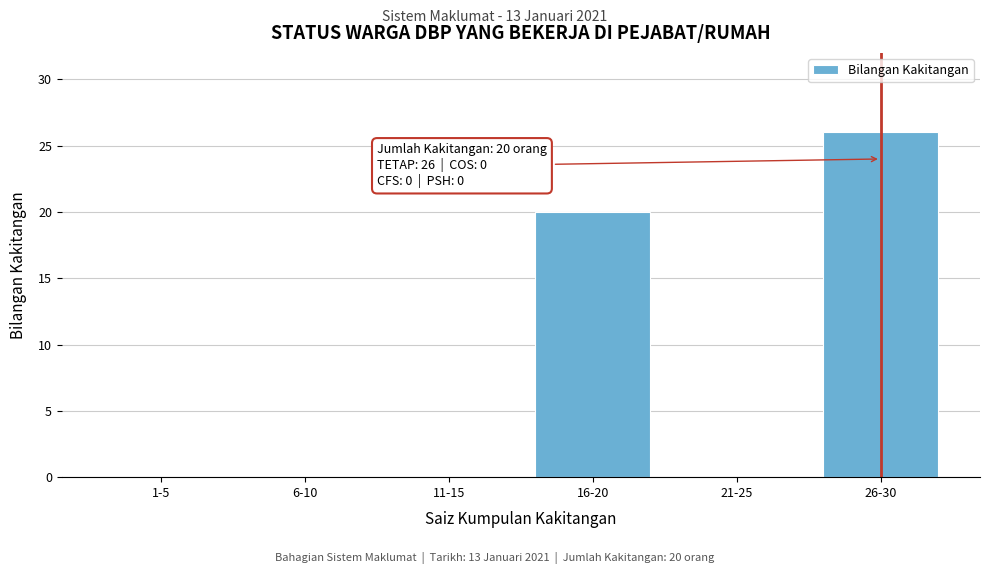

Reading left to right, what are all the values shown in this chart?

1-5=0	6-10=0	11-15=0	16-20=20	21-25=0	26-30=26